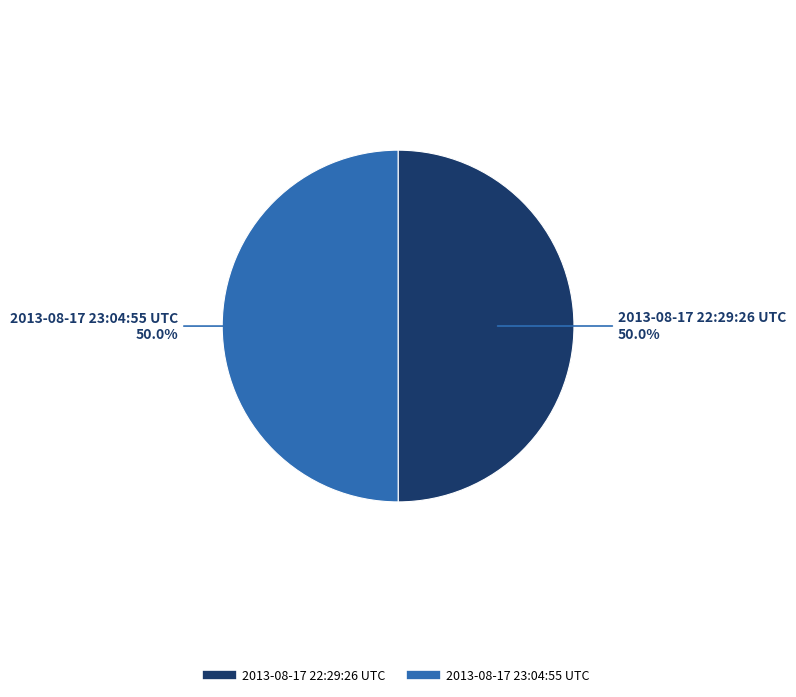

Combined, what portion of the pie is 2013-08-17 23:04:55 UTC and 2013-08-17 22:29:26 UTC?

100.0%